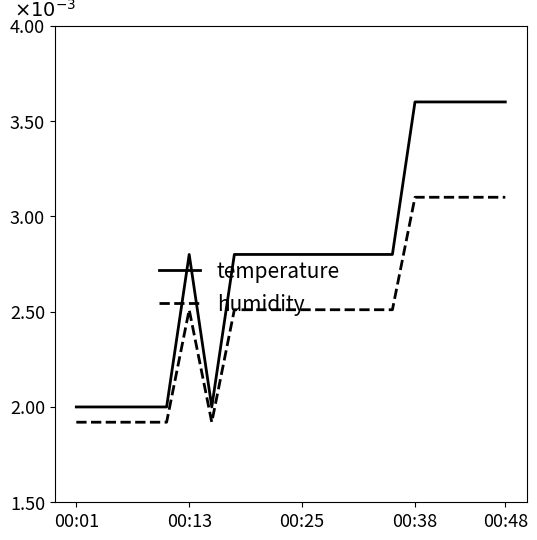

Does the chart have visible grid lines?

No